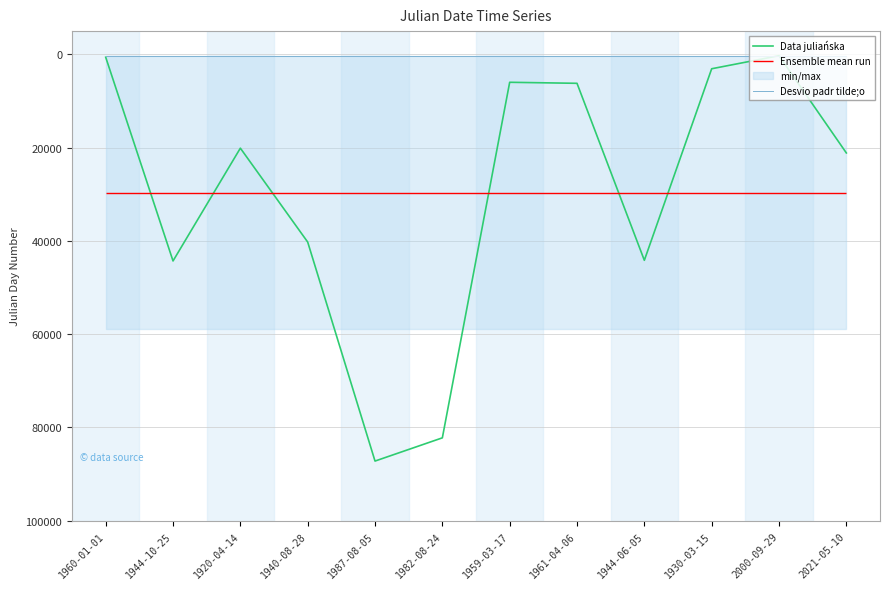

Reading left to right, list all the values displayed in this chart.

Data juliańska: 601.0	44299.0	20105.0	40241.0	87217.0	82236.0	5976.0	6196.0	44157.0	3074.0	273.0	21130.0
Desvio padr tilde;o: 322.6	322.6	322.6	322.6	322.6	322.6	322.6	322.6	322.6	322.6	322.6	322.6